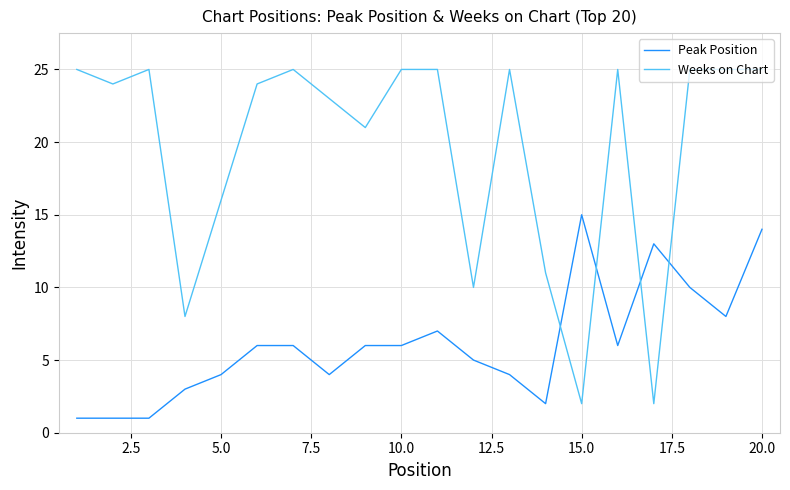

List the series in order of their overall mean, highest first.

Weeks on Chart, Peak Position